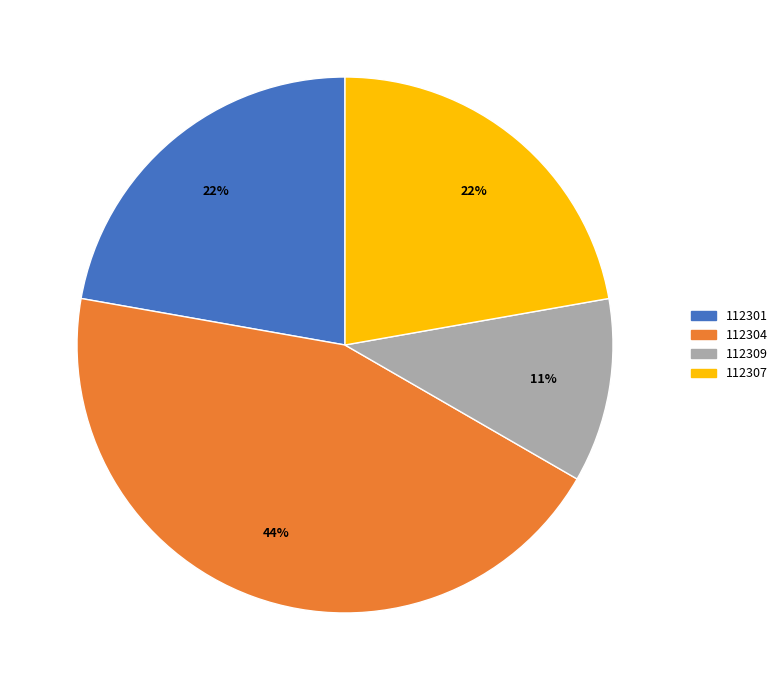

To the nearest percent, what portion does 112304 represent?

44%